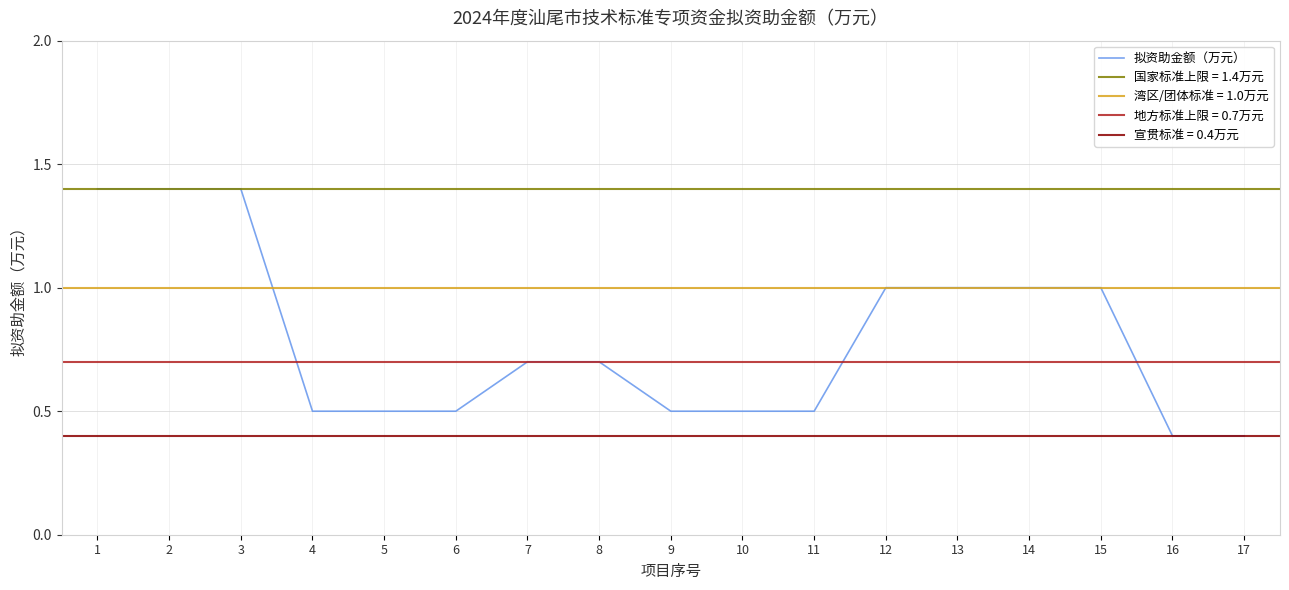

True or false: the data shows 0.6 at 17.

False